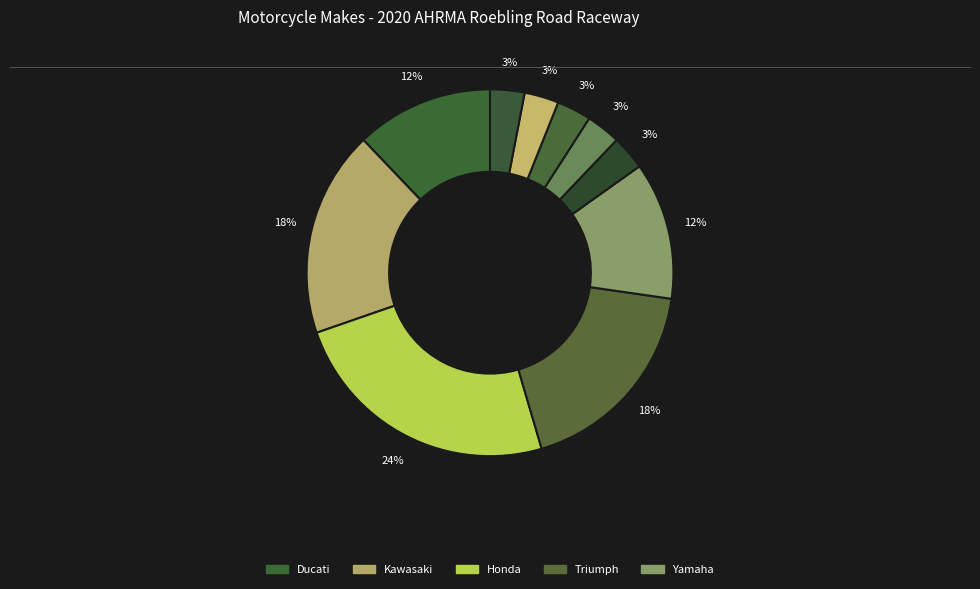

Rank the categories by value from lowest to highest.

BMW, Suzuki, Harley-Davidson, Husqvarna, Kramer, Ducati, Yamaha, Kawasaki, Triumph, Honda